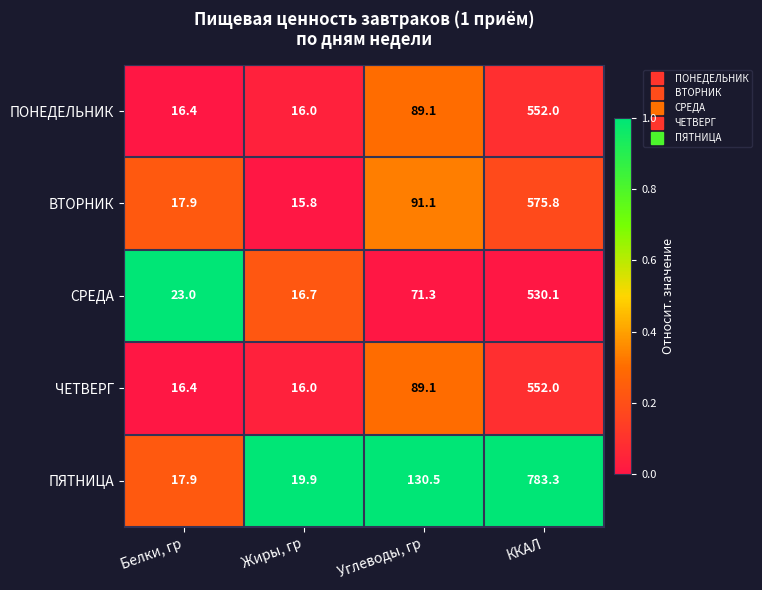

At which category does the chart reach its minimum across all series?

Жиры, гр